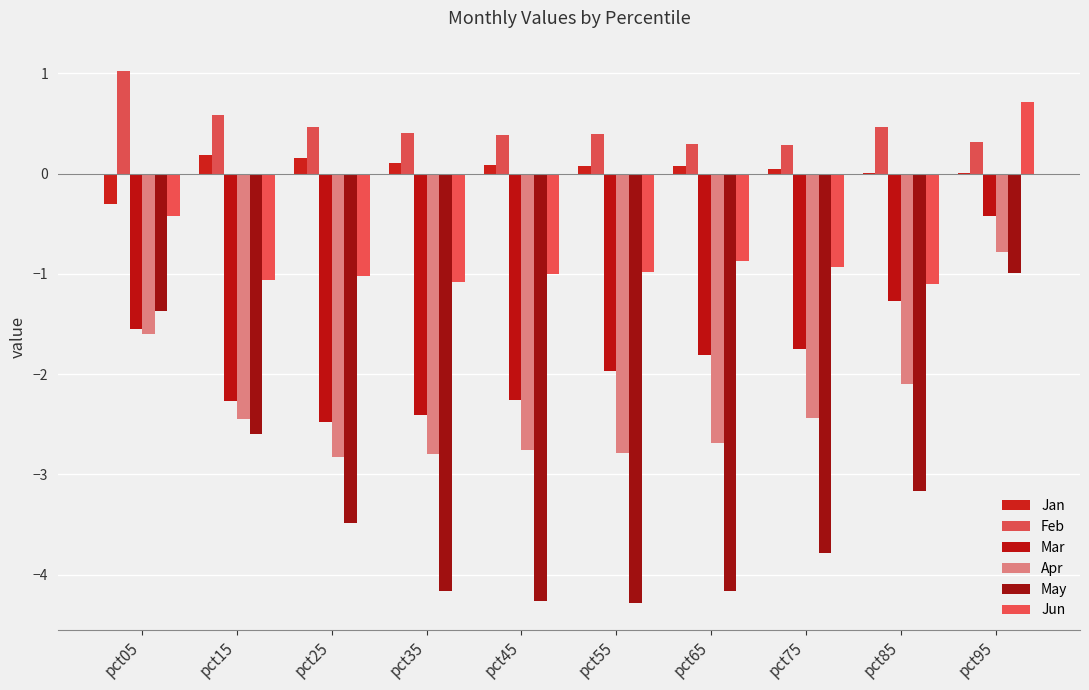

How many groups of bars are there?

10